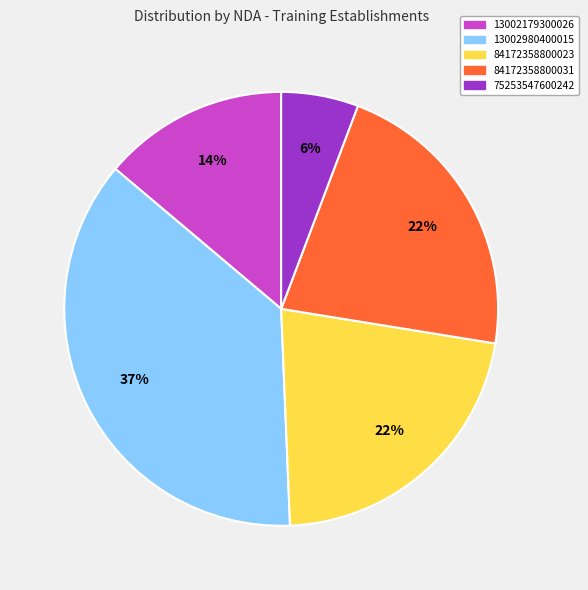

Which category has the smallest portion of the pie?

75253547600242